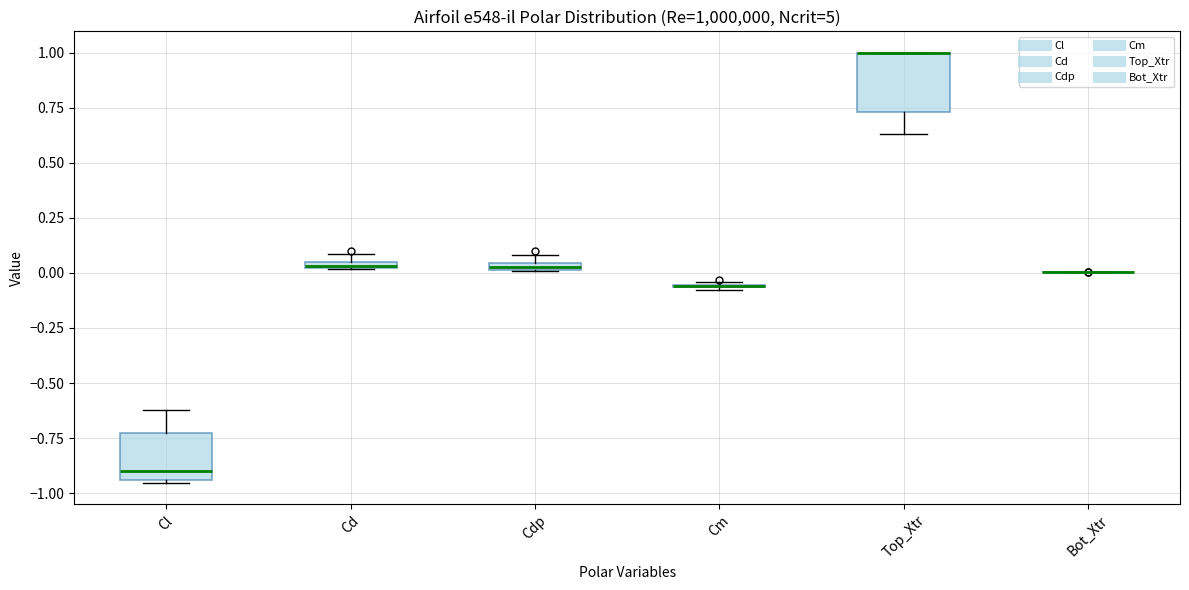

Where does the upper whisker of the box for Cl end on the y-axis? The values are not printed on the chart, so give them approximately, as read against the axis.

-0.60